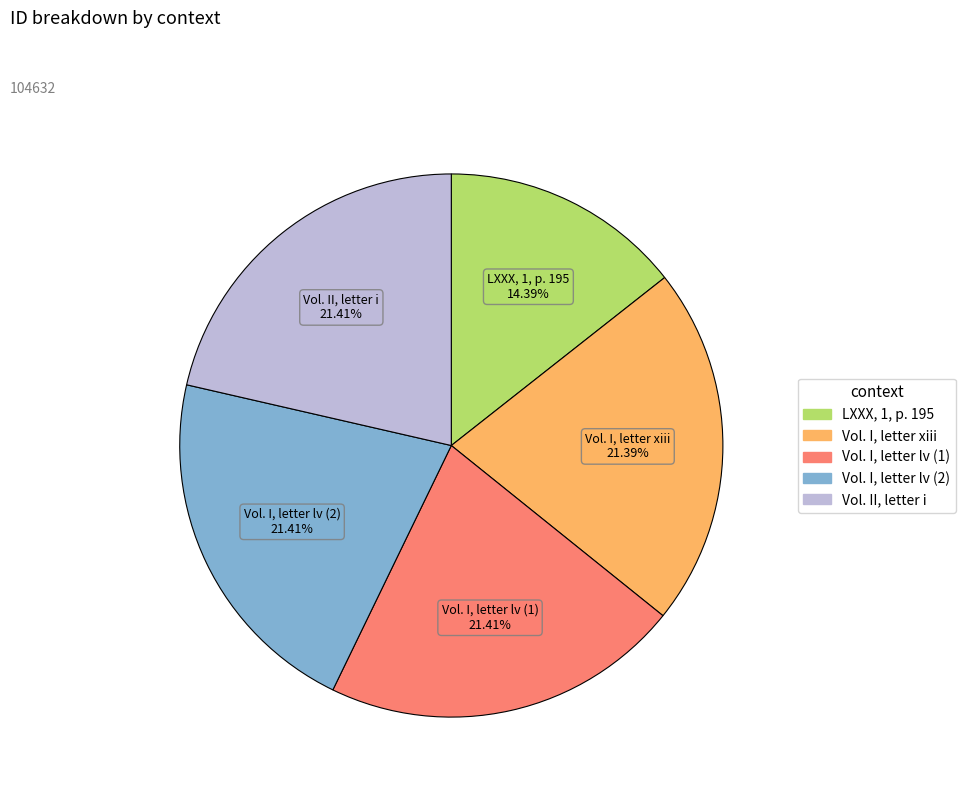

Is there any slice that represents more than half of the pie?

No